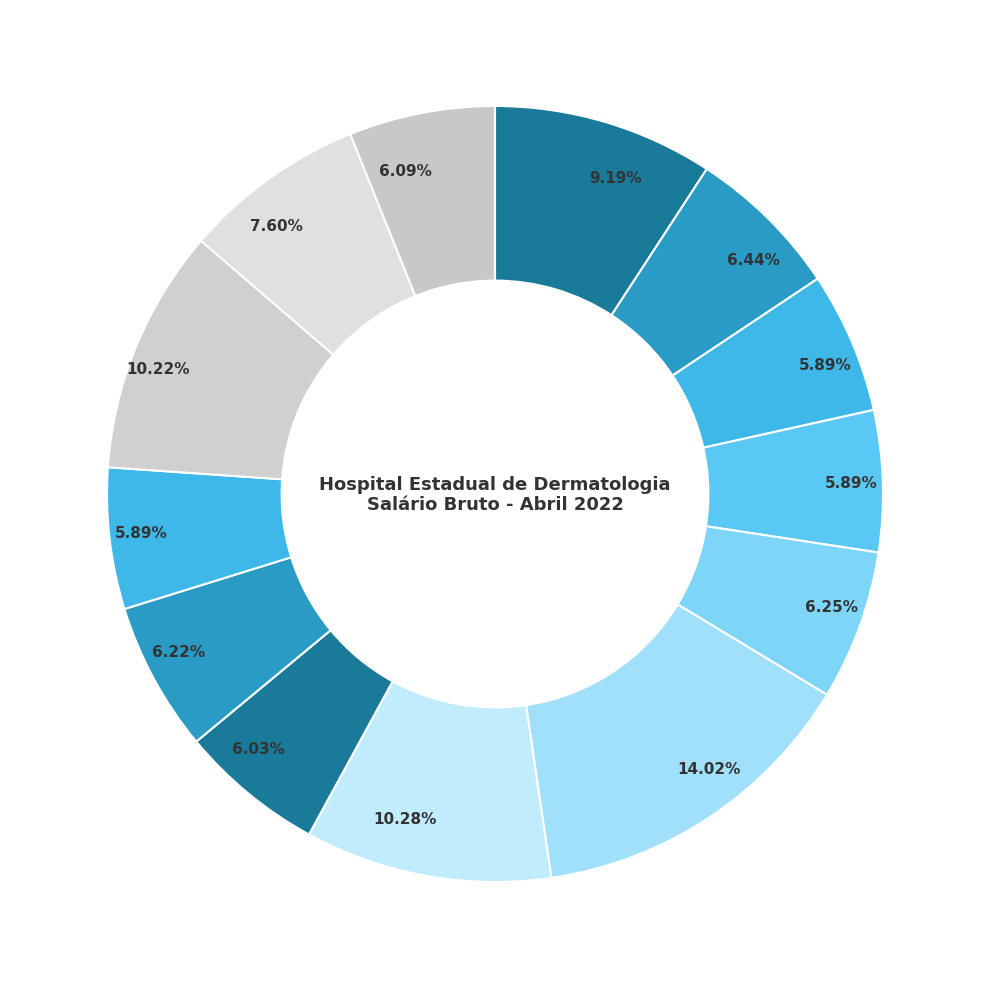

How many segments does this pie chart have?

13